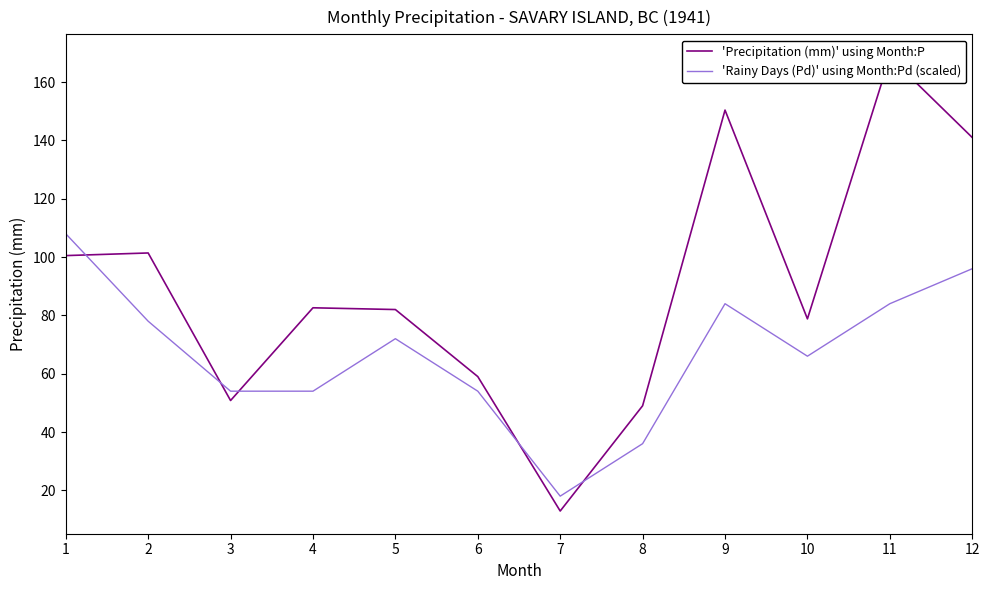

What is the difference between the maximum and second lowest values in the 'Rainy Days (Pd)' using Month:Pd (scaled) series?

72